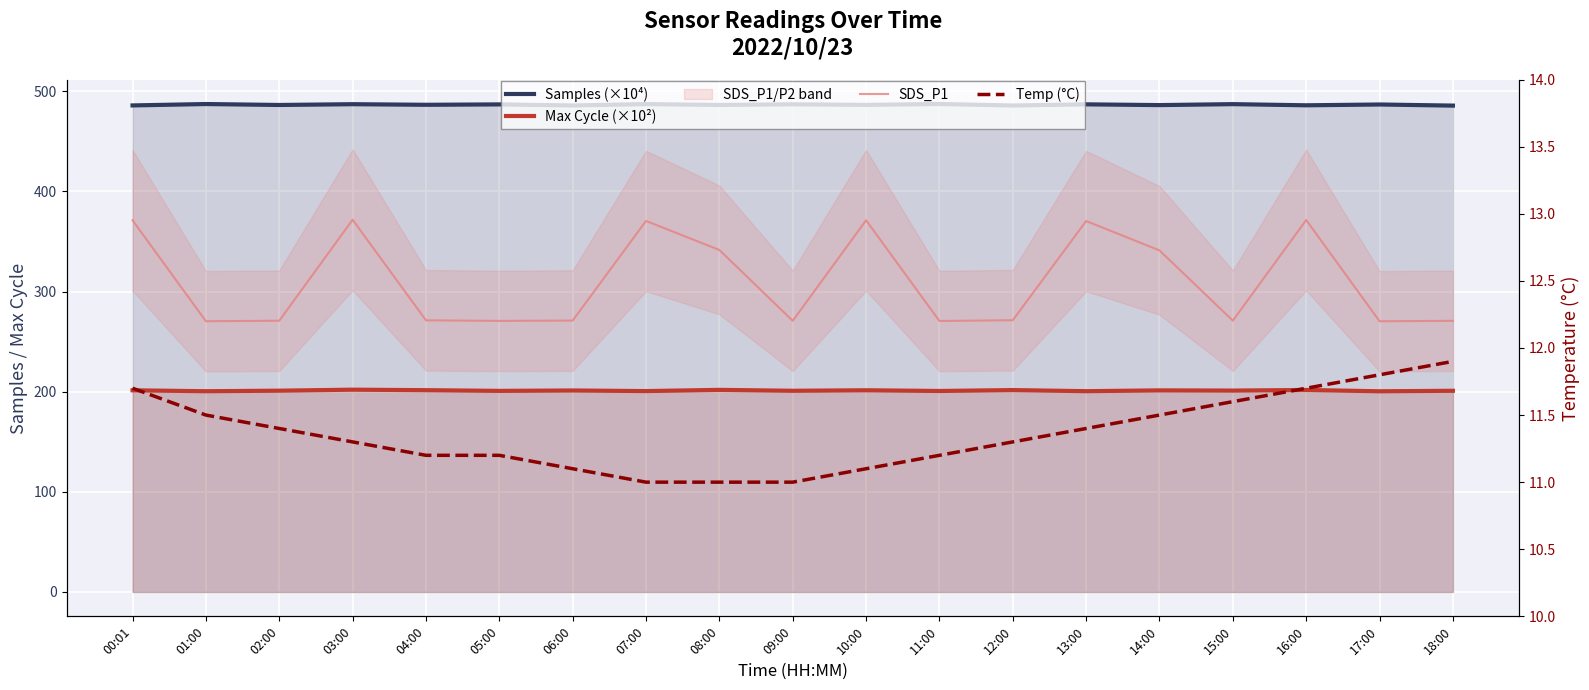

What is the greatest value displayed?

487.3